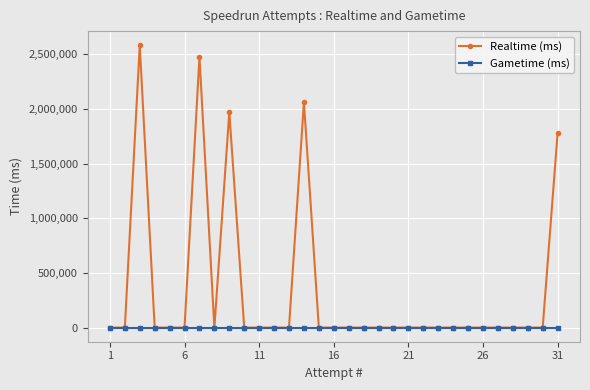

Which series has the widest spread of values?

Realtime (ms)